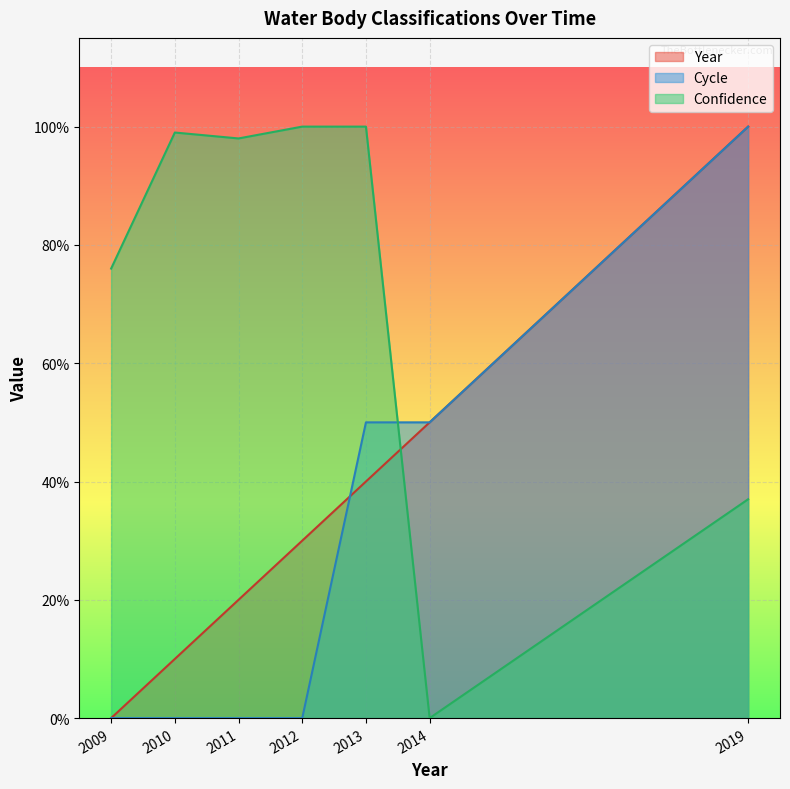

List the series in order of their overall mean, highest first.

Confidence, Year, Cycle